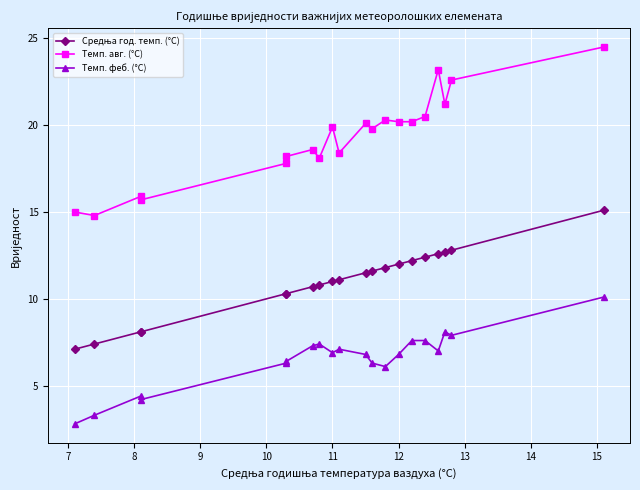

What is the sum of all Средња год. темп. (°C) values?

219.6